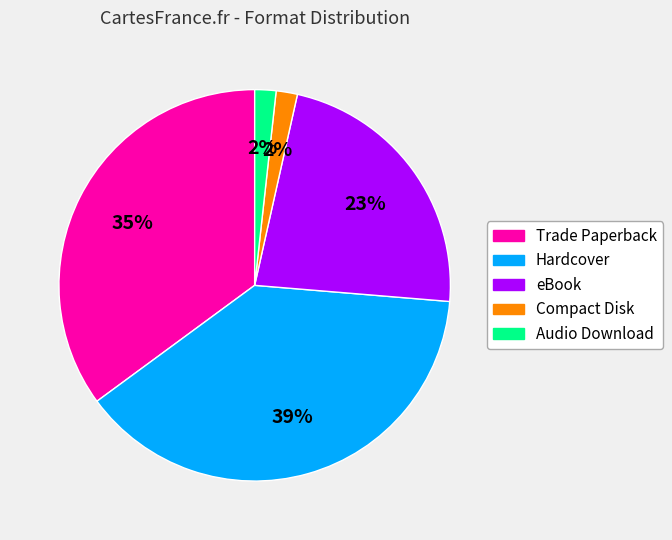

Between Audio Download and Trade Paperback, which is larger?

Trade Paperback